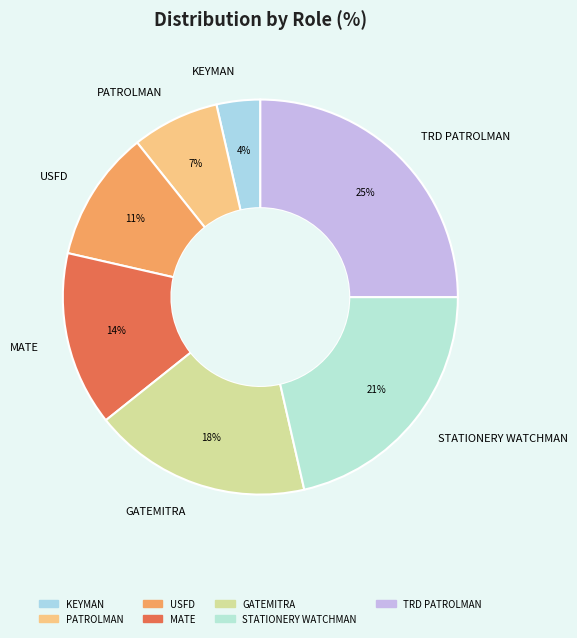

To the nearest percent, what portion does STATIONERY WATCHMAN represent?

21%